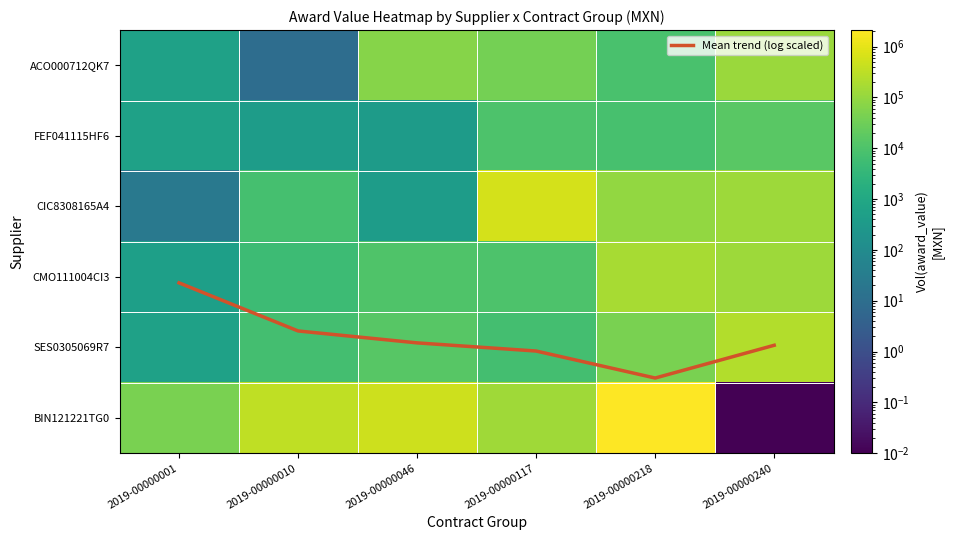

At which label does ACO000712QK7 first exceed 38176?

2019-00000046